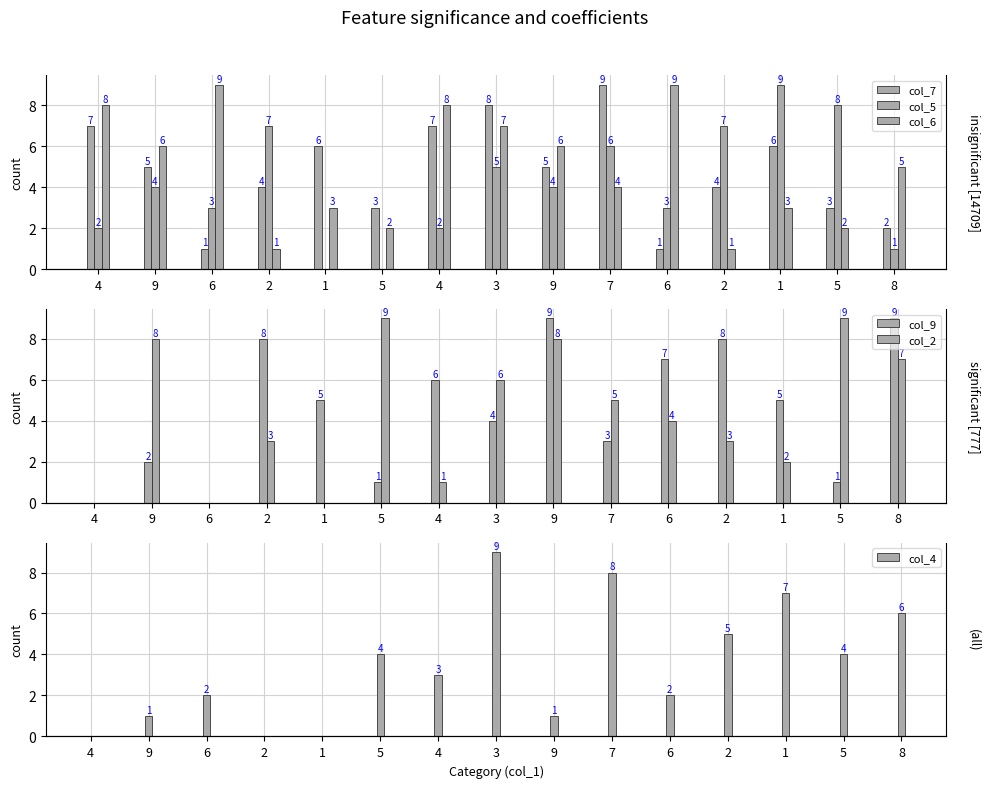

Reading right to left, list all the values displayed in this chart.

col_7: 2	3	6	4	1	9	5	8	7	3	6	4	1	5	7
col_5: 1	8	9	7	3	6	4	5	2	0	0	7	3	4	2
col_6: 5	2	3	1	9	4	6	7	8	2	3	1	9	6	8
col_9: 9	1	5	8	7	3	9	4	6	1	5	8	0	2	0
col_2: 7	9	2	3	4	5	8	6	1	9	0	3	0	8	0
col_4: 6	4	7	5	2	8	1	9	3	4	0	0	2	1	0